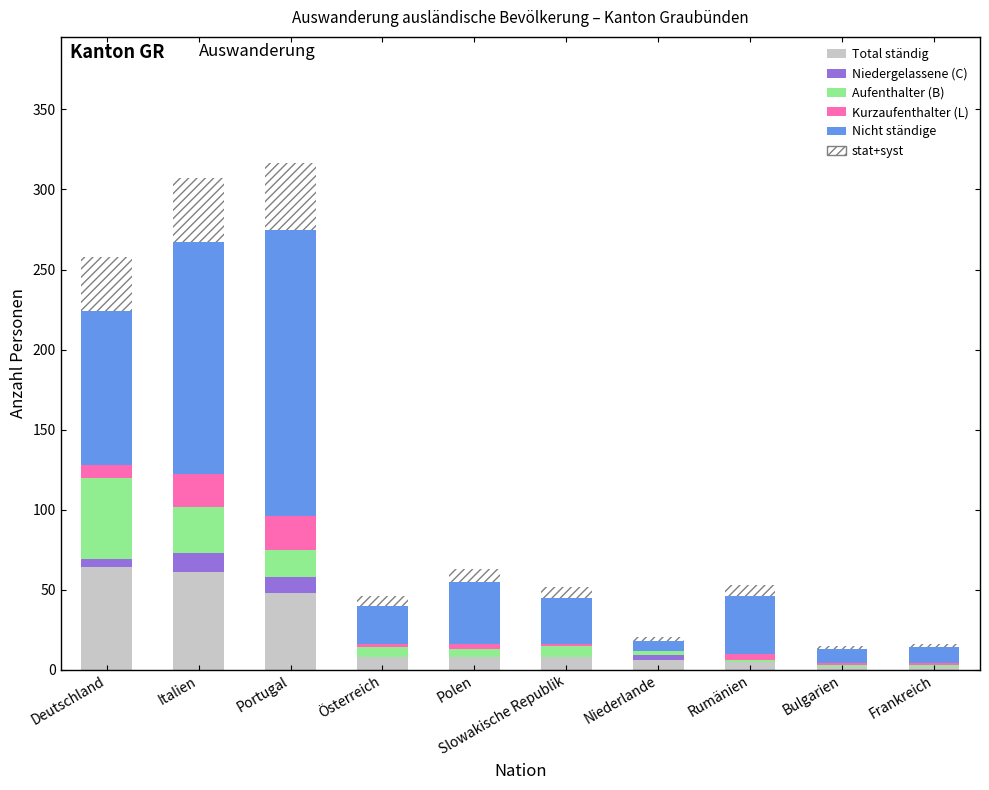

What is the sum of all Total ständig values?

212.0